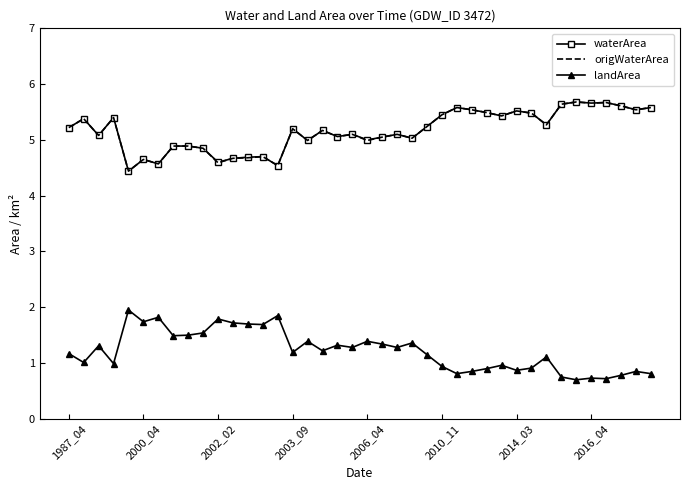

True or false: waterArea and landArea intersect in this chart.

False